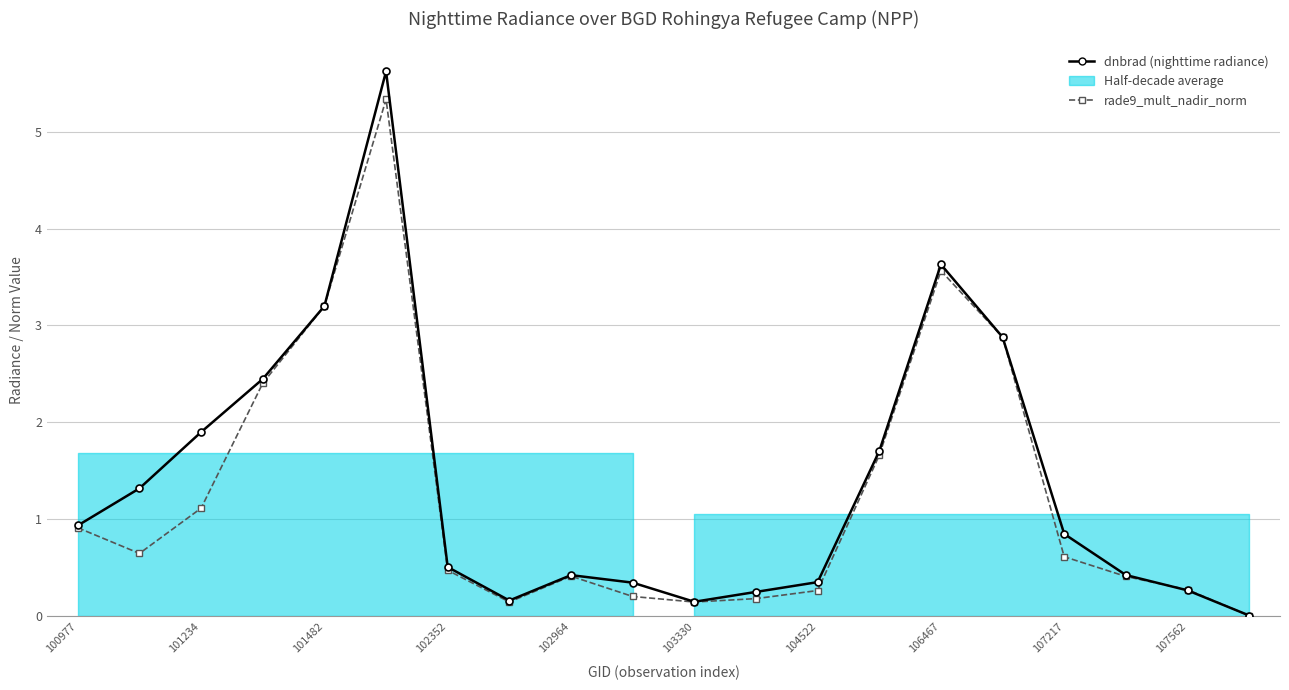

Reading right to left, transcribe all the data shown in this chart.

dnbrad (nighttime radiance): 0.0	0.3	0.4	0.8	2.9	3.6	1.7	0.4	0.2	0.1	0.3	0.4	0.2	0.5	5.6	3.2	2.4	1.9	1.3	0.9
rade9_mult_nadir_norm: 0.0	0.3	0.4	0.6	2.9	3.6	1.7	0.3	0.2	0.1	0.2	0.4	0.1	0.5	5.3	3.2	2.4	1.1	0.6	0.9